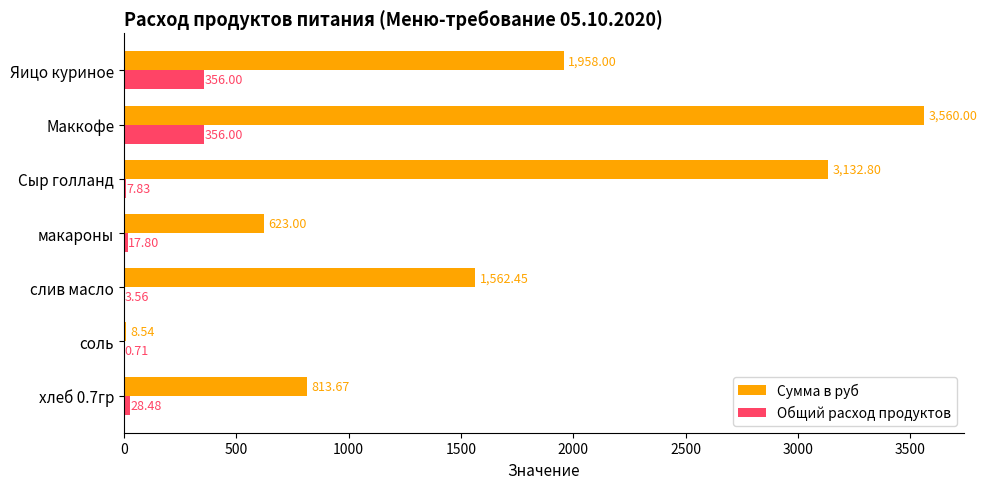

At which category does the chart reach its peak across all series?

Маккофе